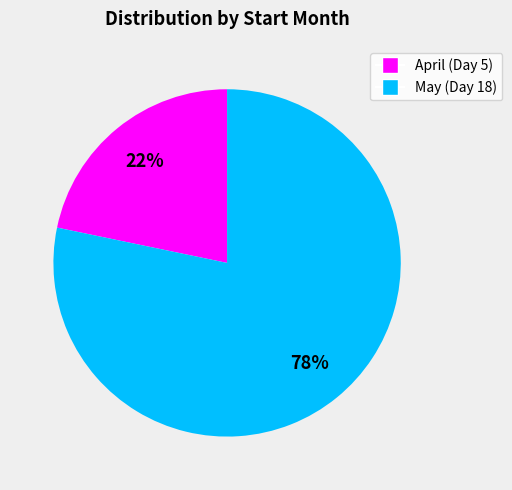

To the nearest percent, what is the average slice percentage?

50%